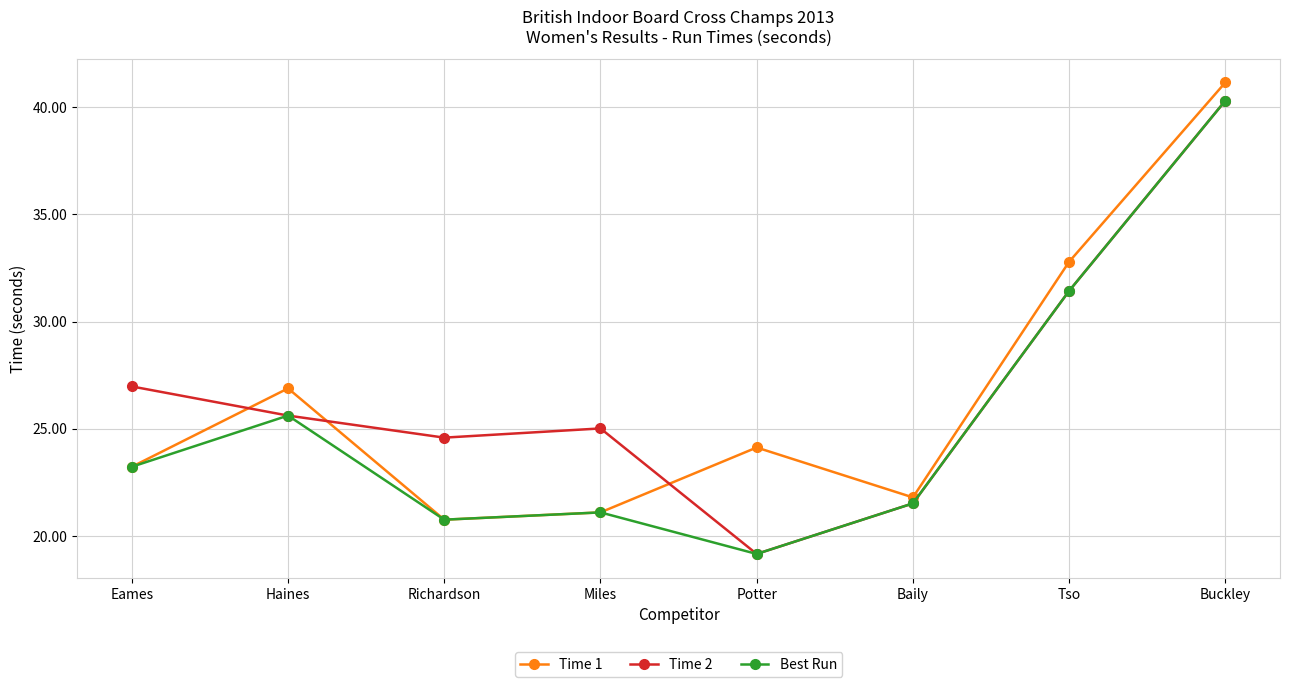

Where do Time 2 and Time 1 first cross each other?

Eames and Haines